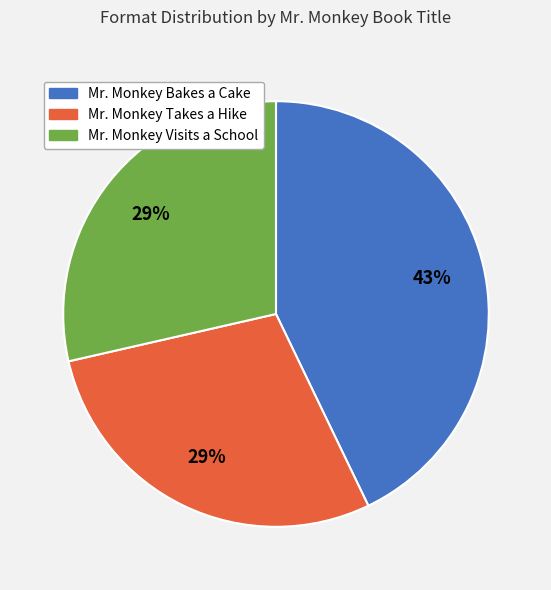

To the nearest percent, what is the difference between the largest and smallest slice percentages?

14%